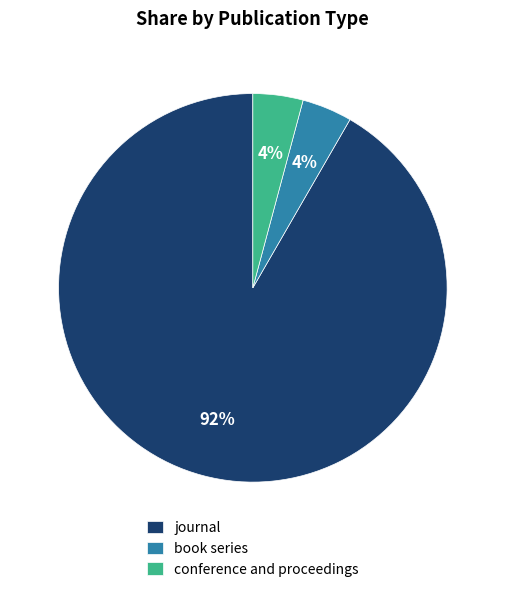

To the nearest percent, what portion does book series represent?

4%